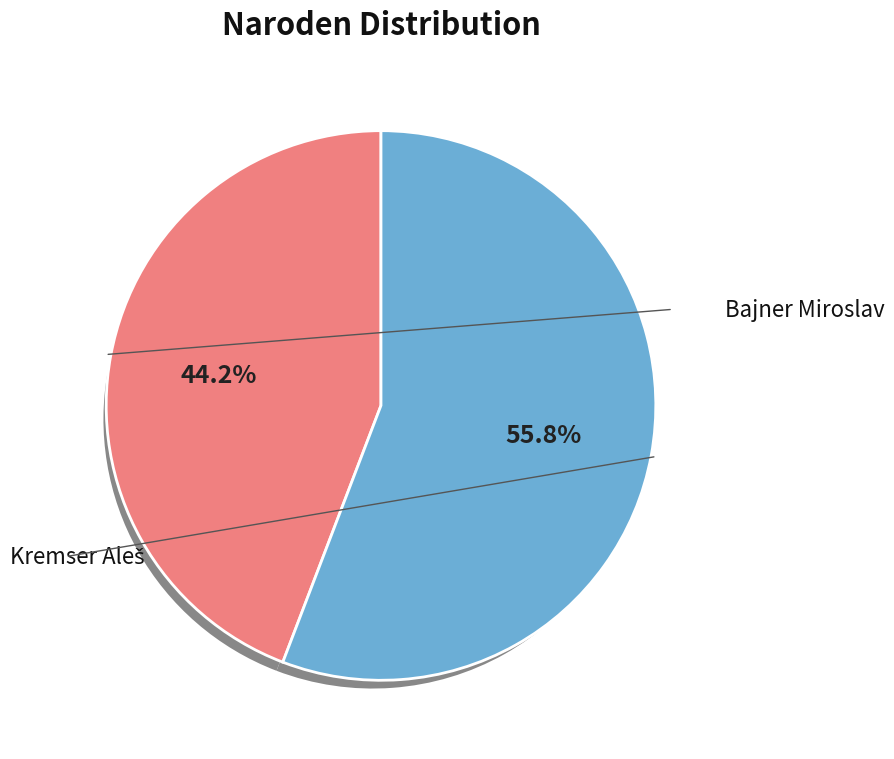

How many slices are in this pie chart?

2